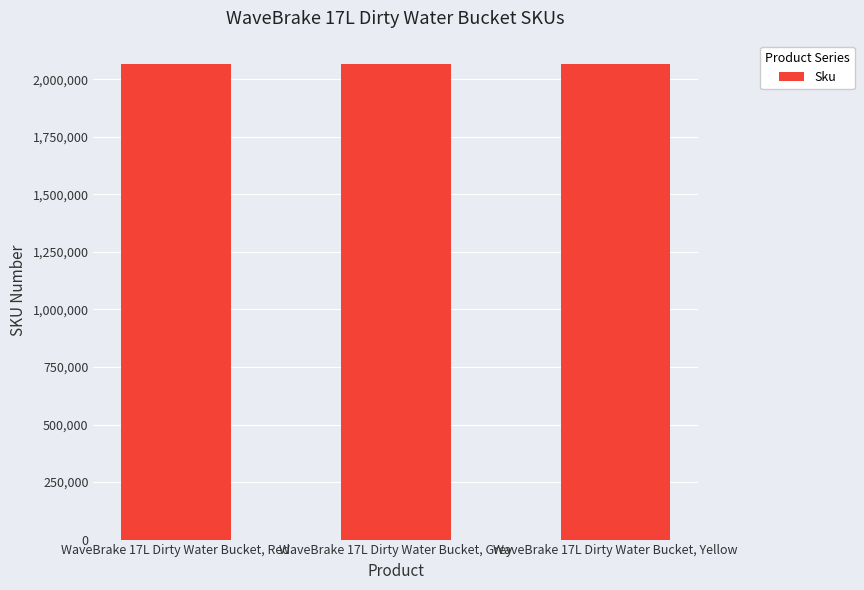

What is the ratio of the value at WaveBrake 17L Dirty Water Bucket, Grey to the value at WaveBrake 17L Dirty Water Bucket, Red?

1.0